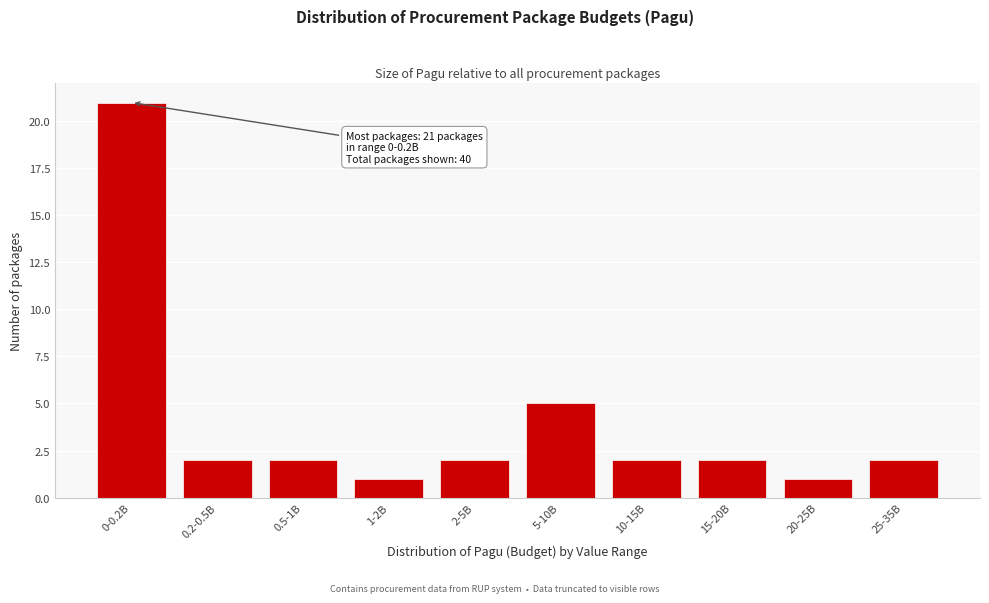

Reading left to right, transcribe all the data shown in this chart.

21	2	2	1	2	5	2	2	1	2